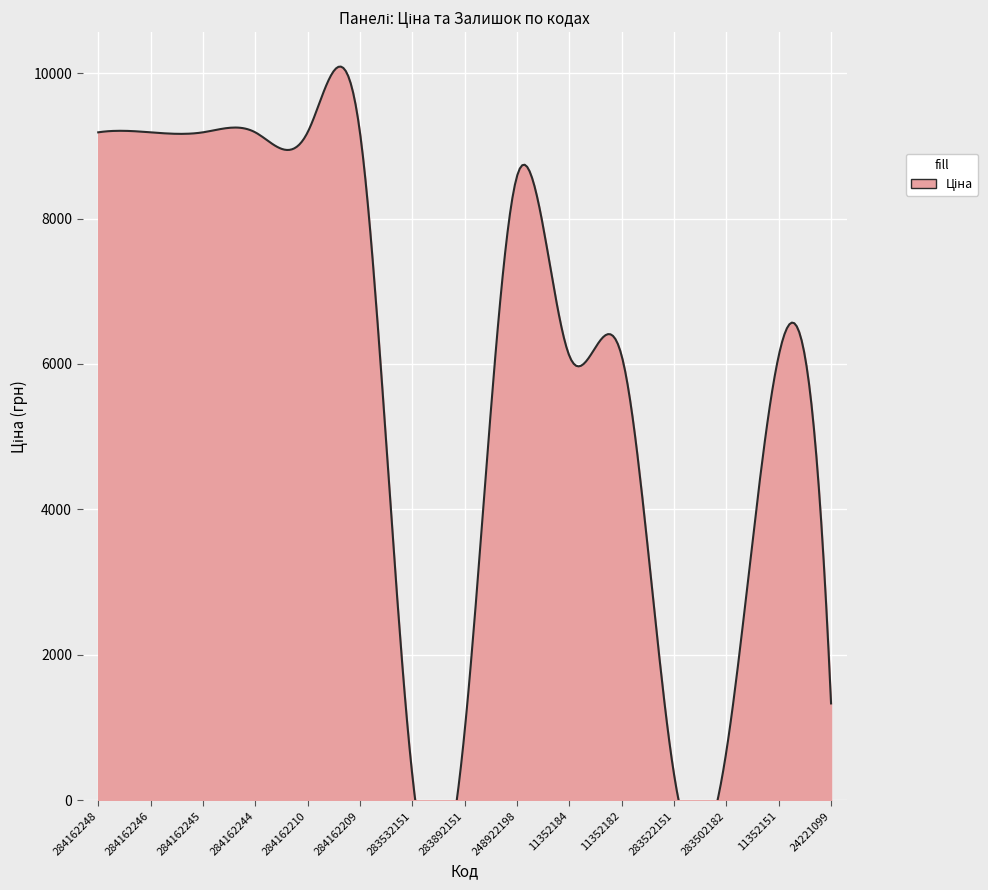

What is the label of the 9th point from the left?

248922198